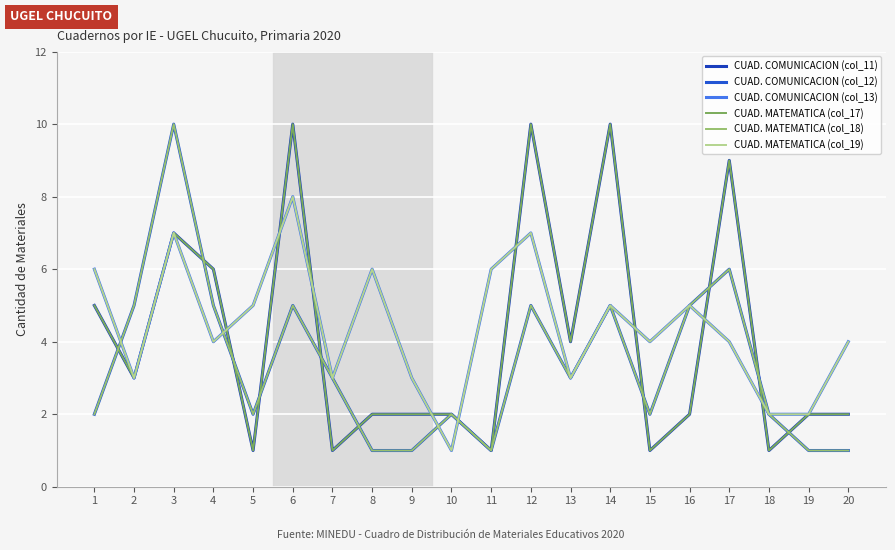

How many lines are shown in the chart?

6